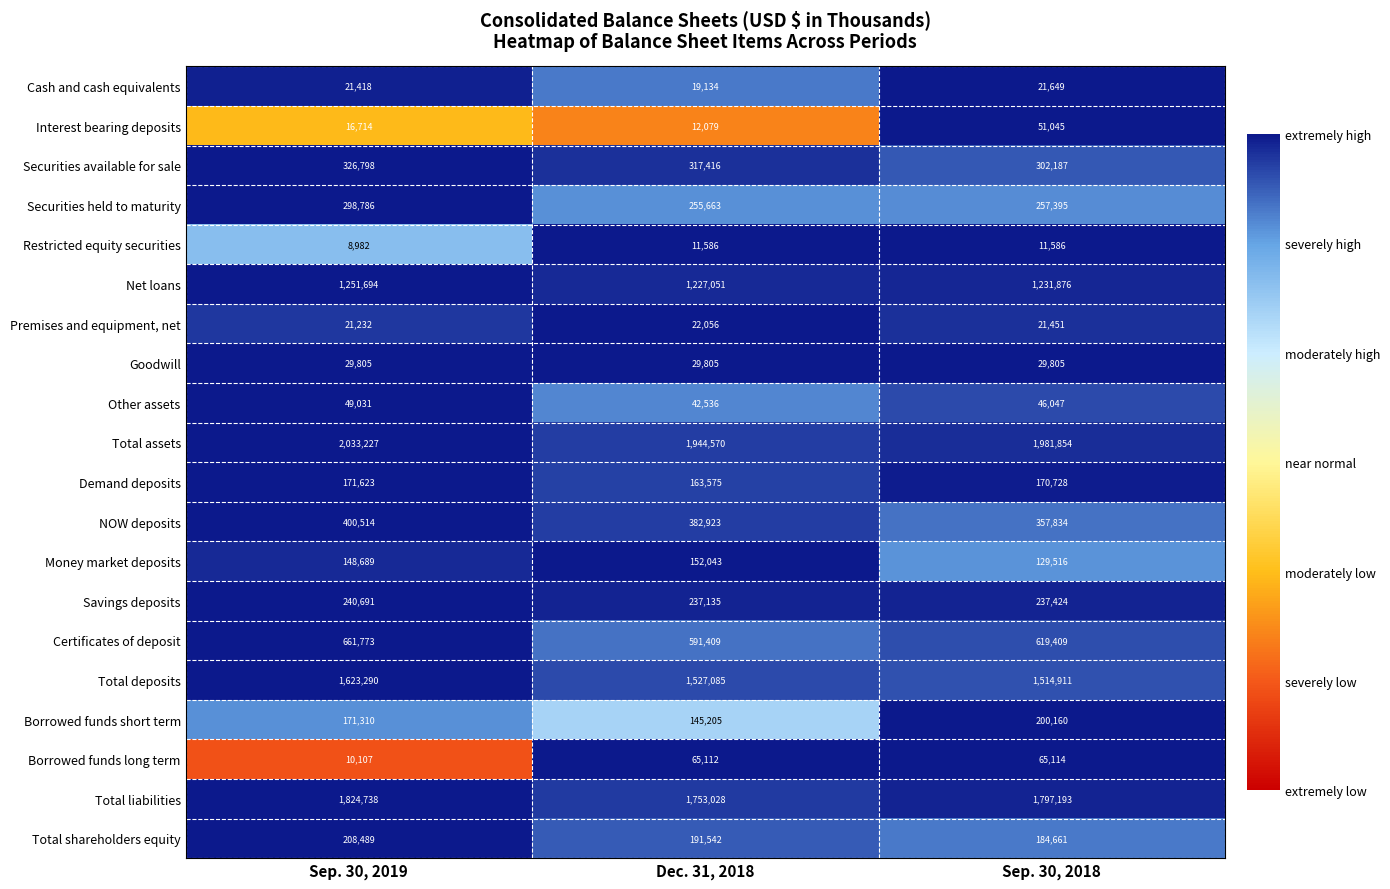

Where is NOW deposits nearest to the value 379174?

Dec. 31, 2018